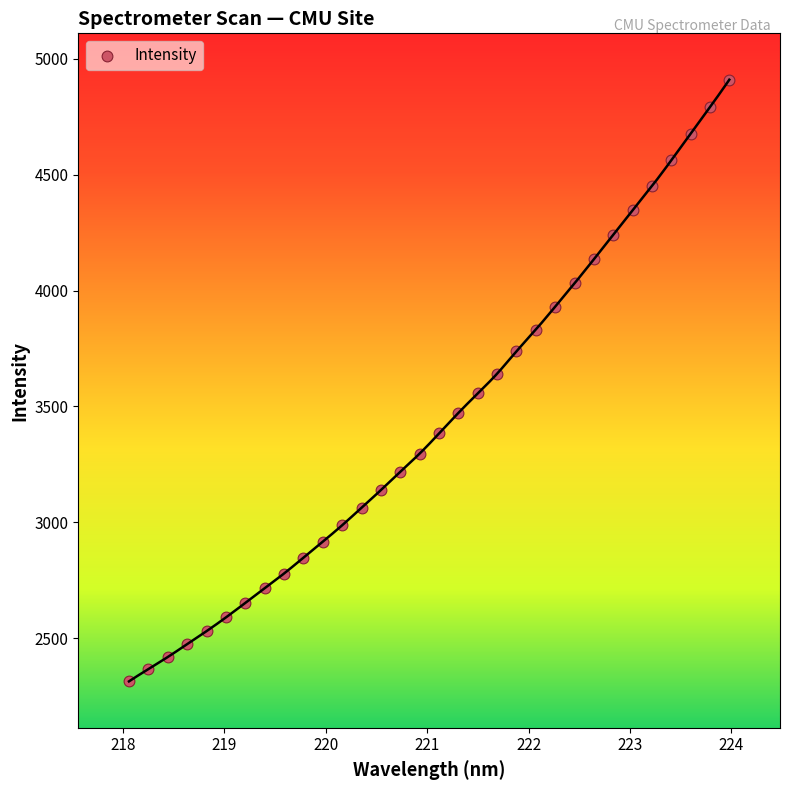

What is the range of Y values (max minus min)?

2594.4